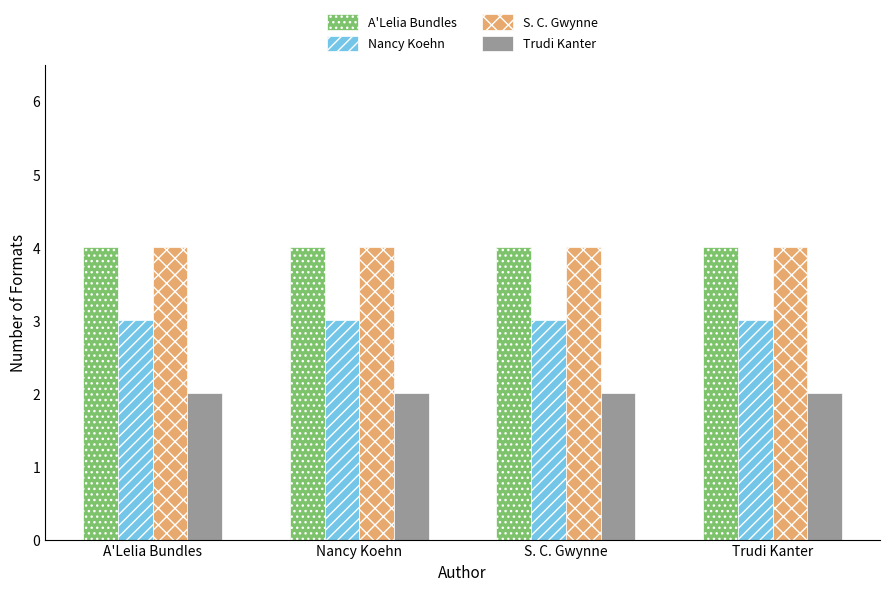

What is the total value across all series at Trudi Kanter?

13